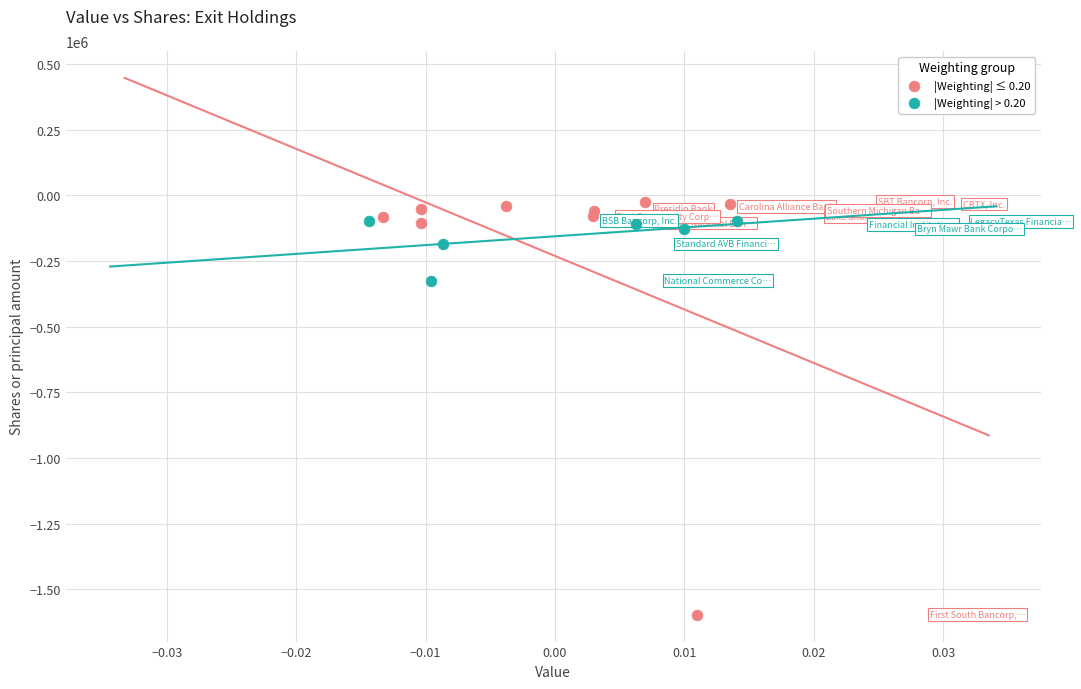

Which series has the widest spread of Y values?

|Weighting| ≤ 0.20